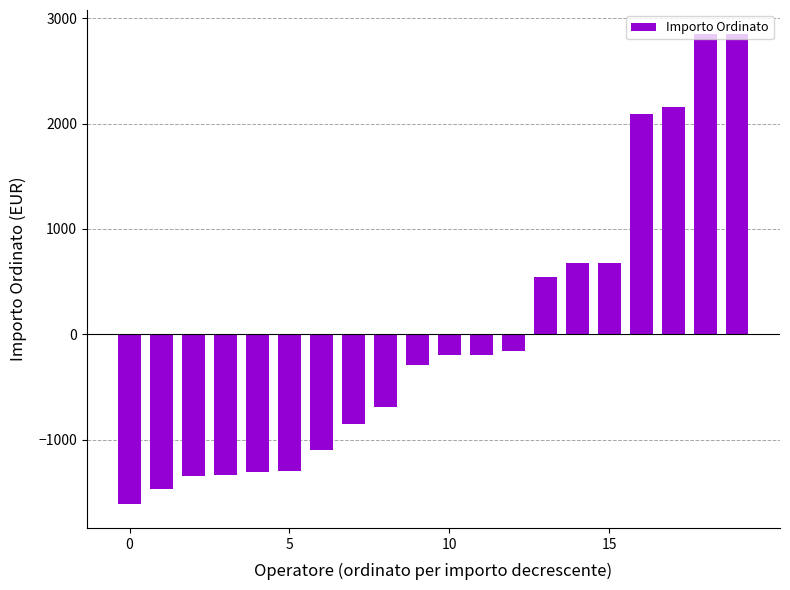

What is the value of the 6th bar from the left?

-1298.4